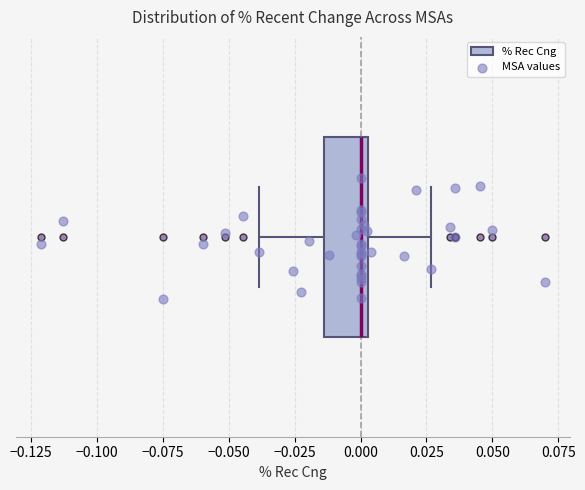

Read this box plot against the x-axis: the position of the median line, the range covered by the box, and the ends of both whiskers. The values are not printed on the chart, so give them approximately, as read against the axis.

median 0.000, box -0.015 to 0.005, whiskers -0.040 to 0.025